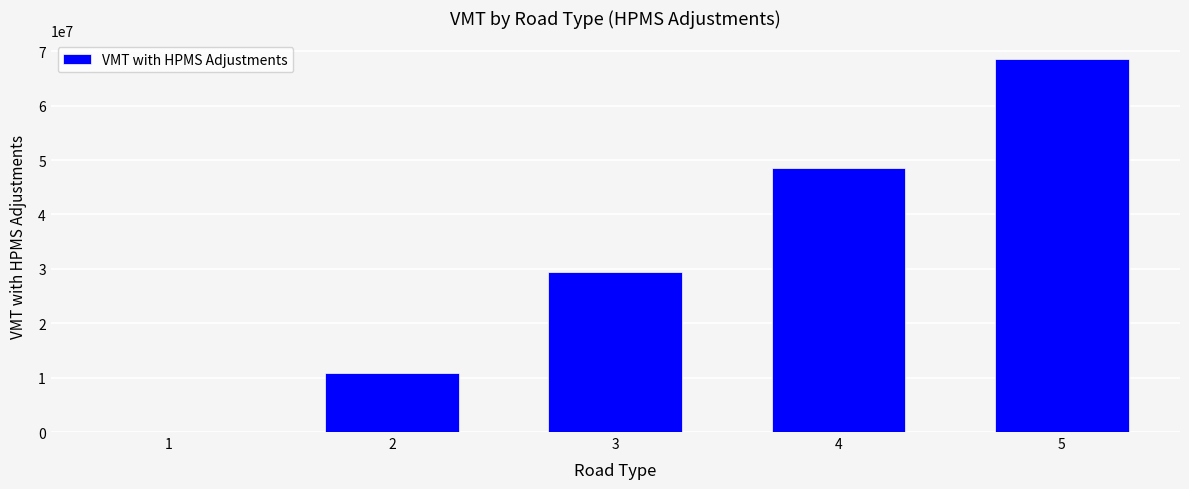

The value at 5 is 108897659. True or false?

False